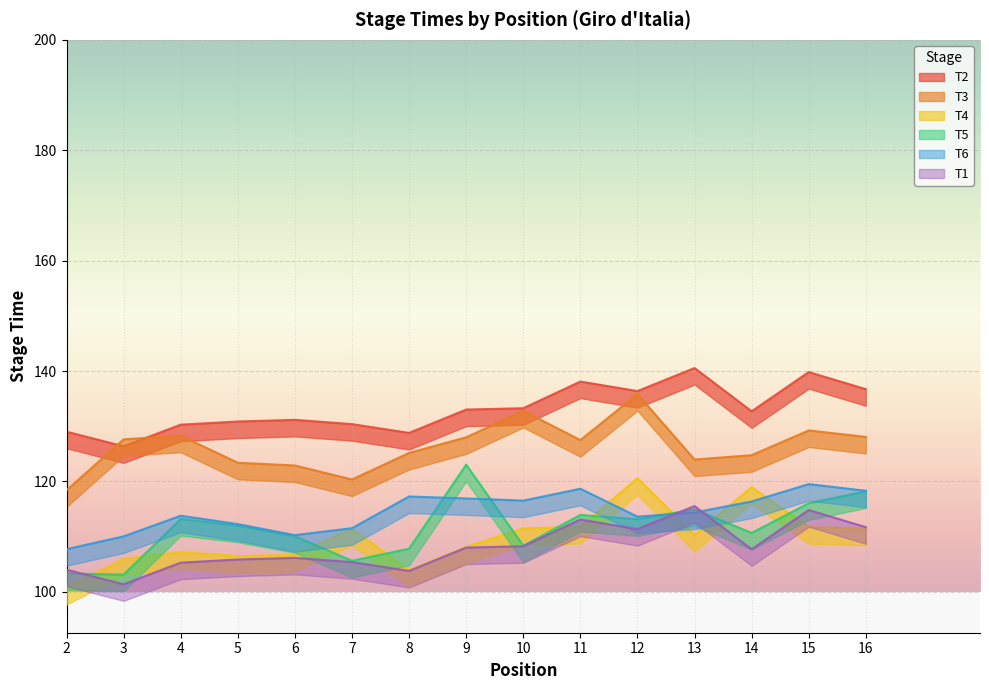

Which series changed the most between 4 and 13?

T2